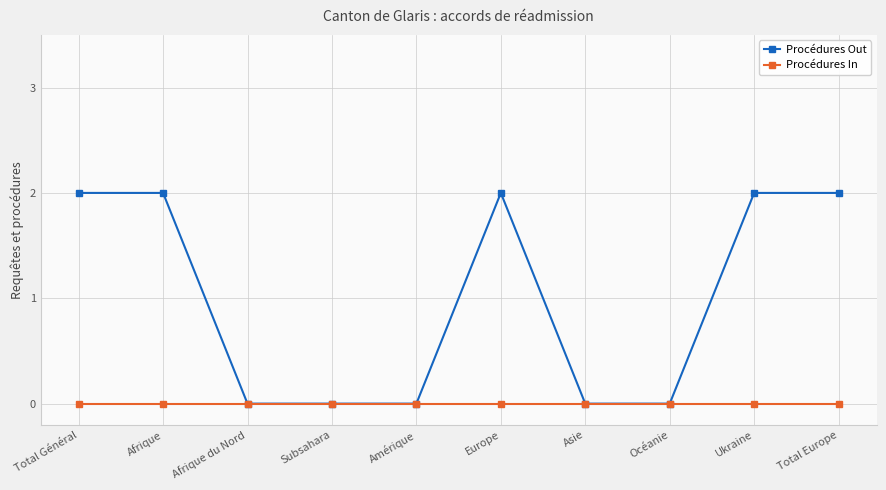

The Procédures Out series shows 2 at Europe. True or false?

True